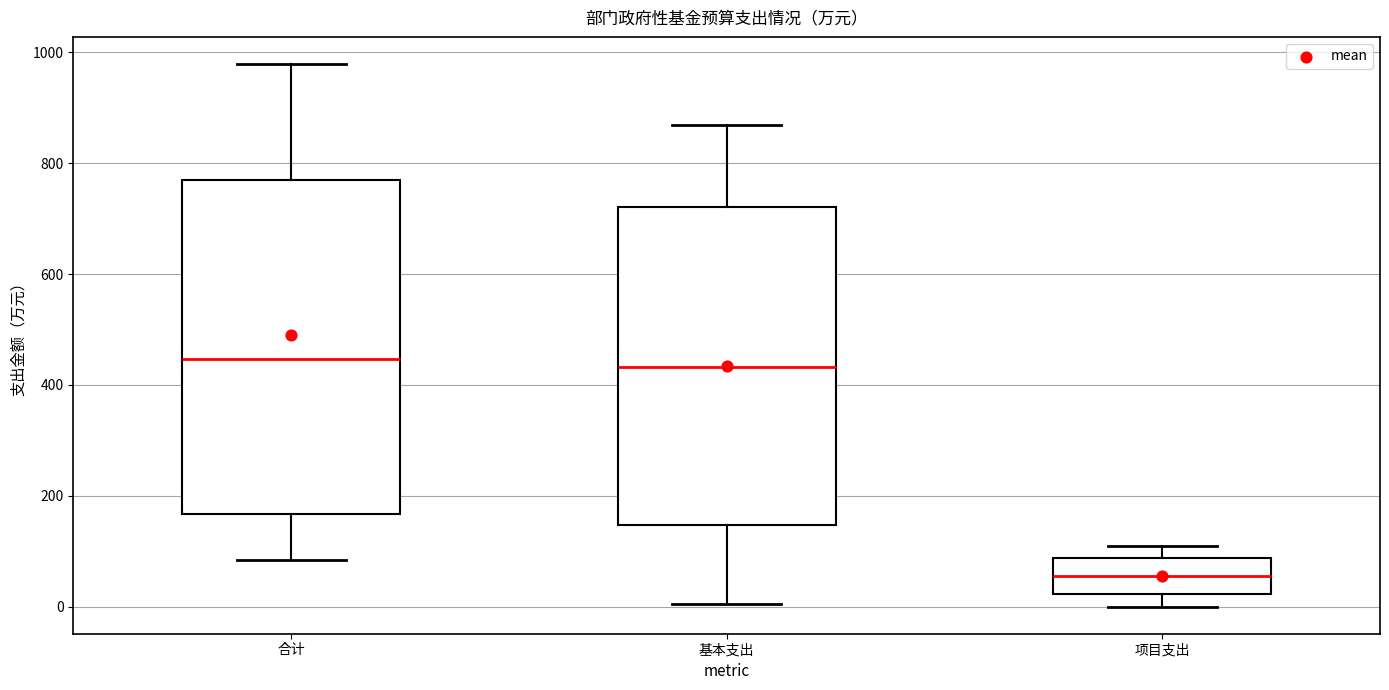

Where does the lower whisker of the box for 基本支出 end on the y-axis? The values are not printed on the chart, so give them approximately, as read against the axis.

0